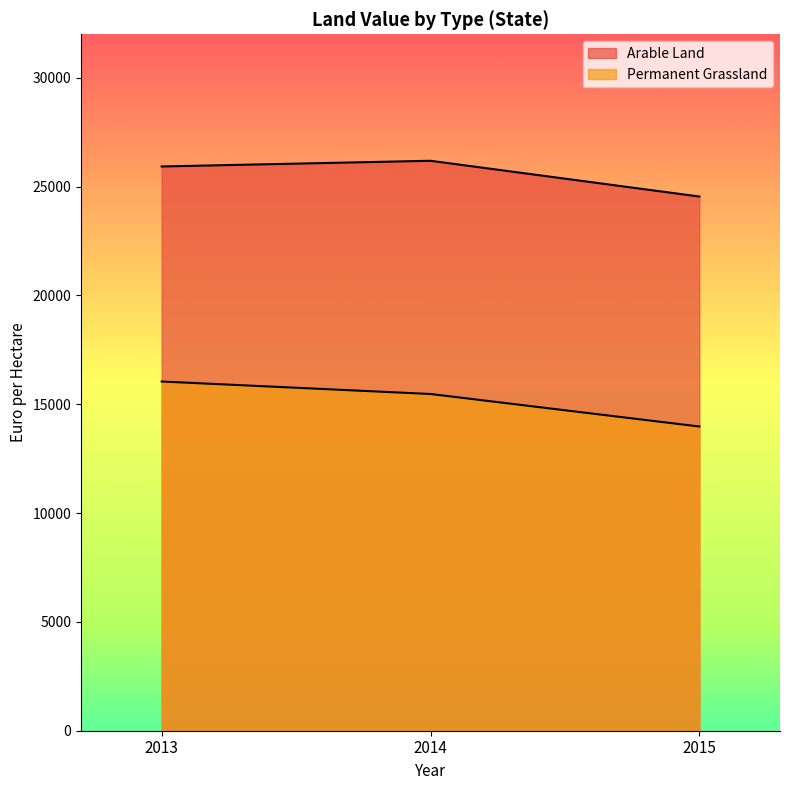

At which label is Arable Land closest to 25366?

2013